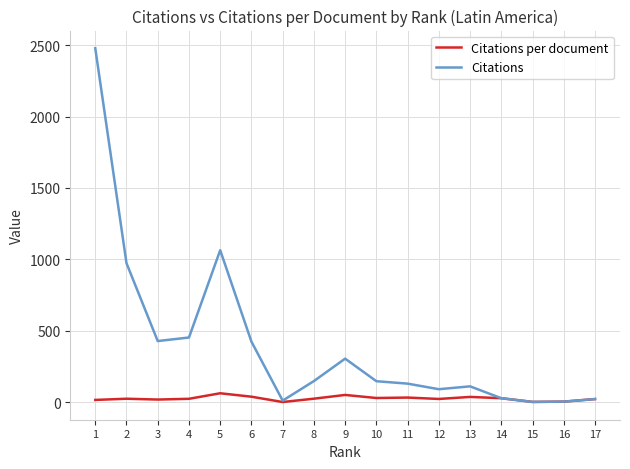

What is the maximum value for Citations?

2478.0